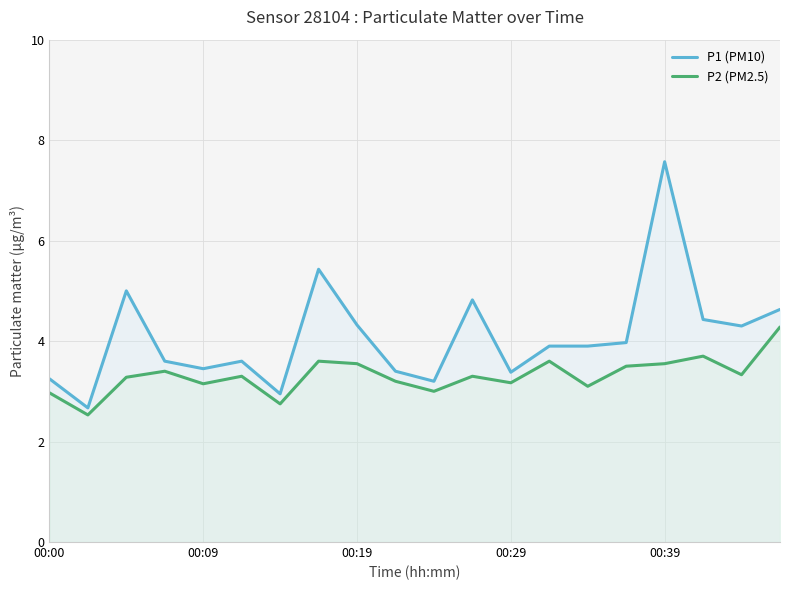

Which series has the widest spread of values?

P1 (PM10)